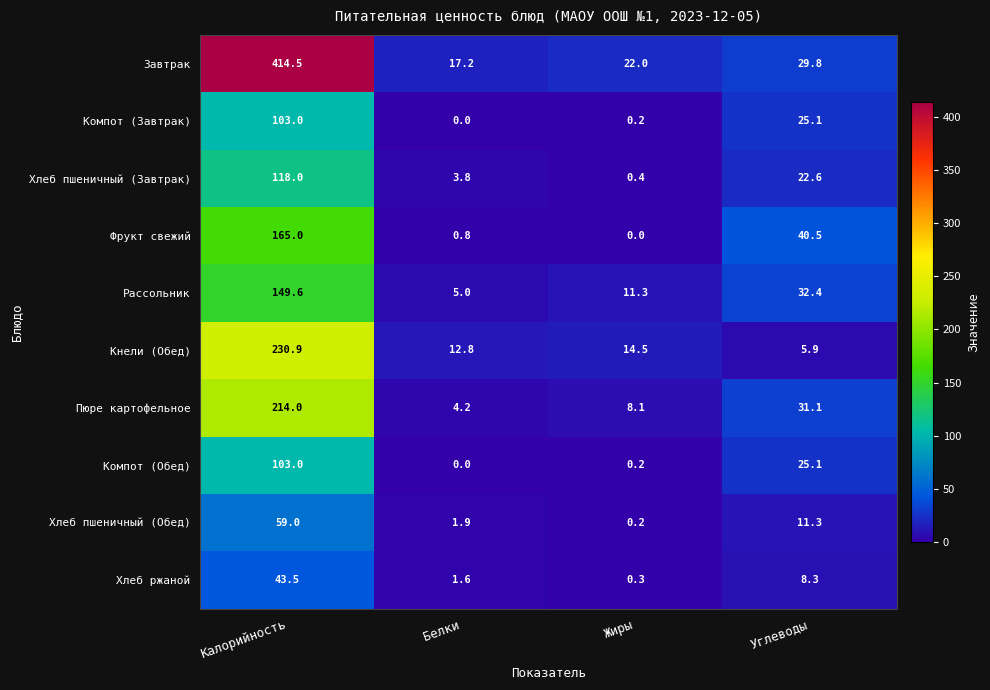

At which category is the sum across all series the highest?

Калорийность